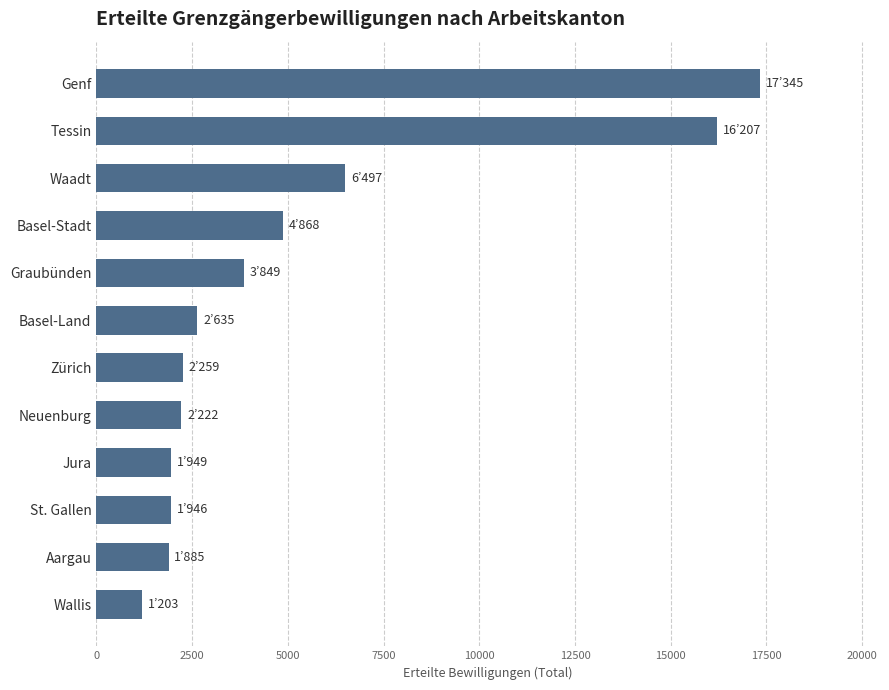

What is the difference between the second highest and second lowest values?

14322